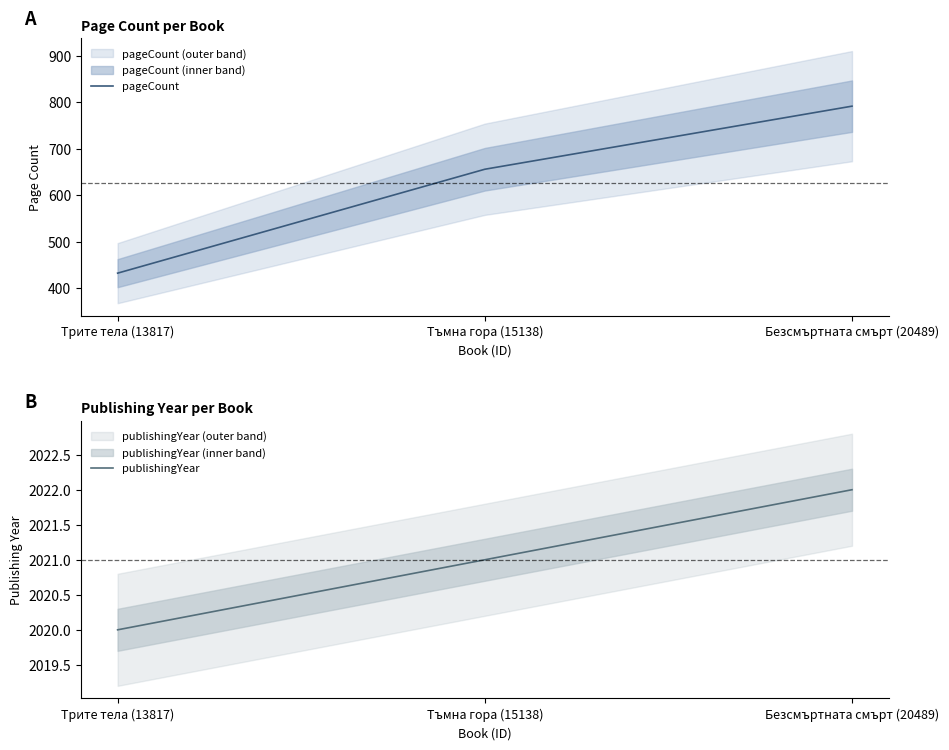

What is the value of the pageCount point at the 3rd from the left?

792